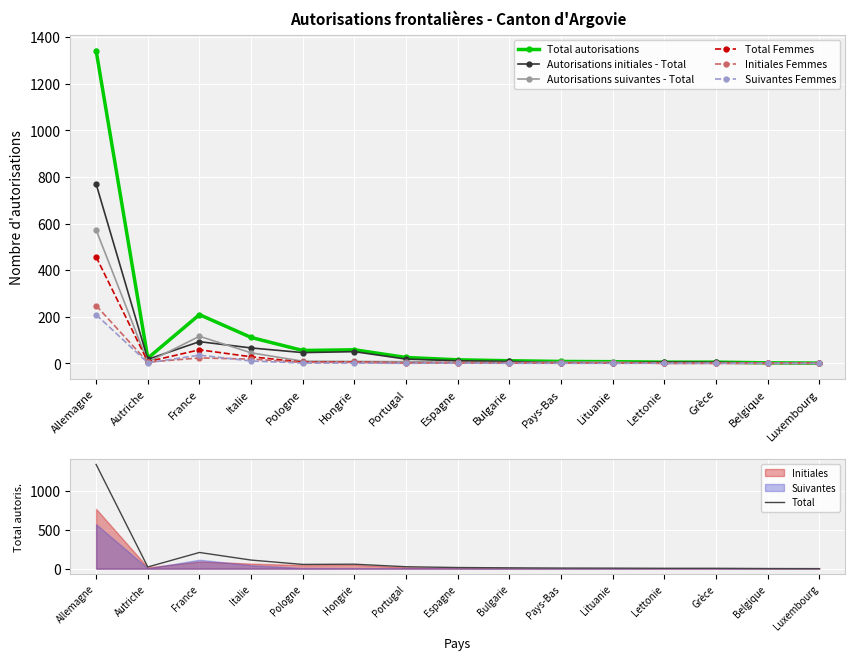

Rank the series by their maximum value, from highest to lowest.

Total autorisations, Autorisations initiales - Total, Autorisations suivantes - Total, Total Femmes, Initiales Femmes, Suivantes Femmes